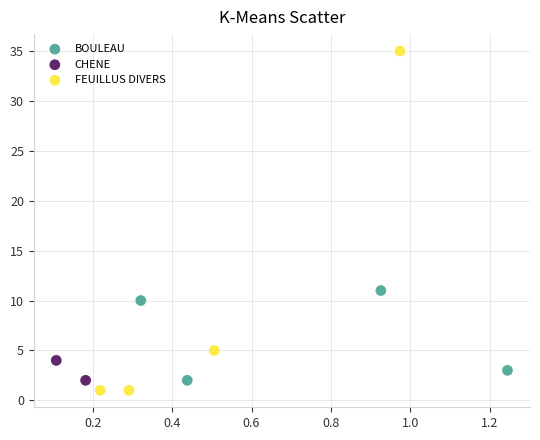

What are all the series names shown in the legend?

BOULEAU, CHENE, FEUILLUS DIVERS